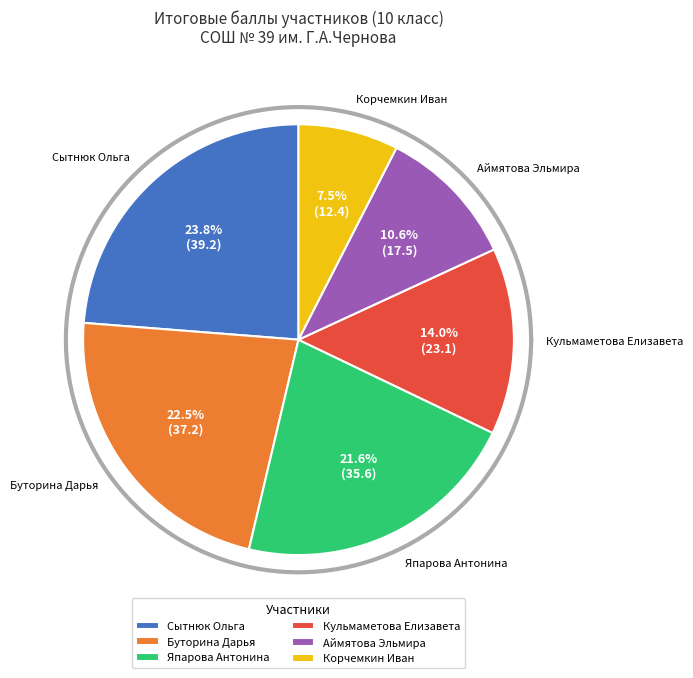

Which slice is the smallest?

Корчемкин Иван